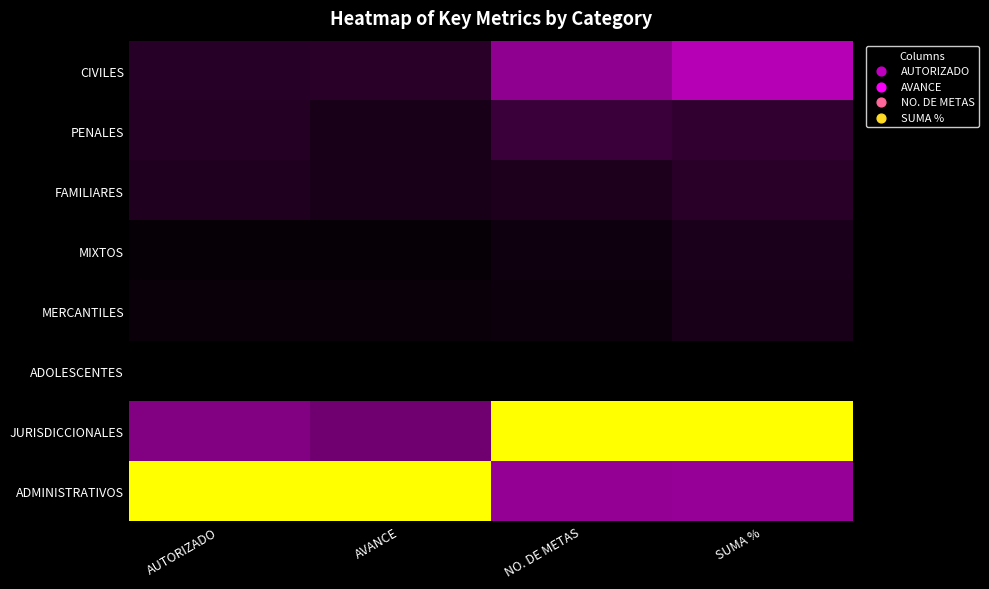

List the series in order of their peak value, lowest first.

ADOLESCENTES, MERCANTILES, MIXTOS, FAMILIARES, PENALES, CIVILES, JURISDICCIONALES, ADMINISTRATIVOS